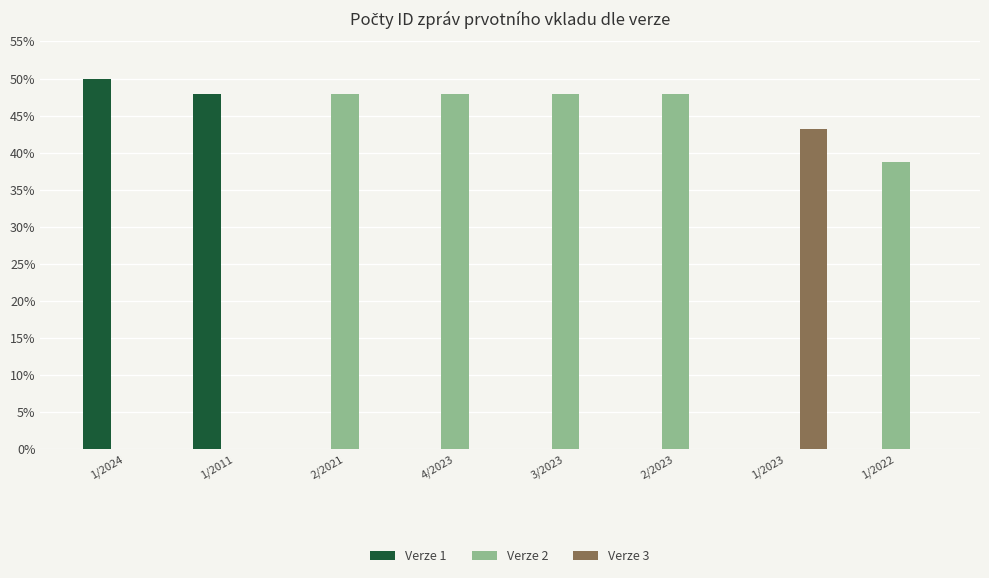

Reading left to right, transcribe all the data shown in this chart.

Verze 1: 1/2024=50.0	1/2011=47.9	2/2021=0.0	4/2023=0.0	3/2023=0.0	2/2023=0.0	1/2023=0.0	1/2022=0.0
Verze 2: 1/2024=0.0	1/2011=0.0	2/2021=47.9	4/2023=47.9	3/2023=47.9	2/2023=47.9	1/2023=0.0	1/2022=38.7
Verze 3: 1/2024=0.0	1/2011=0.0	2/2021=0.0	4/2023=0.0	3/2023=0.0	2/2023=0.0	1/2023=43.2	1/2022=0.0